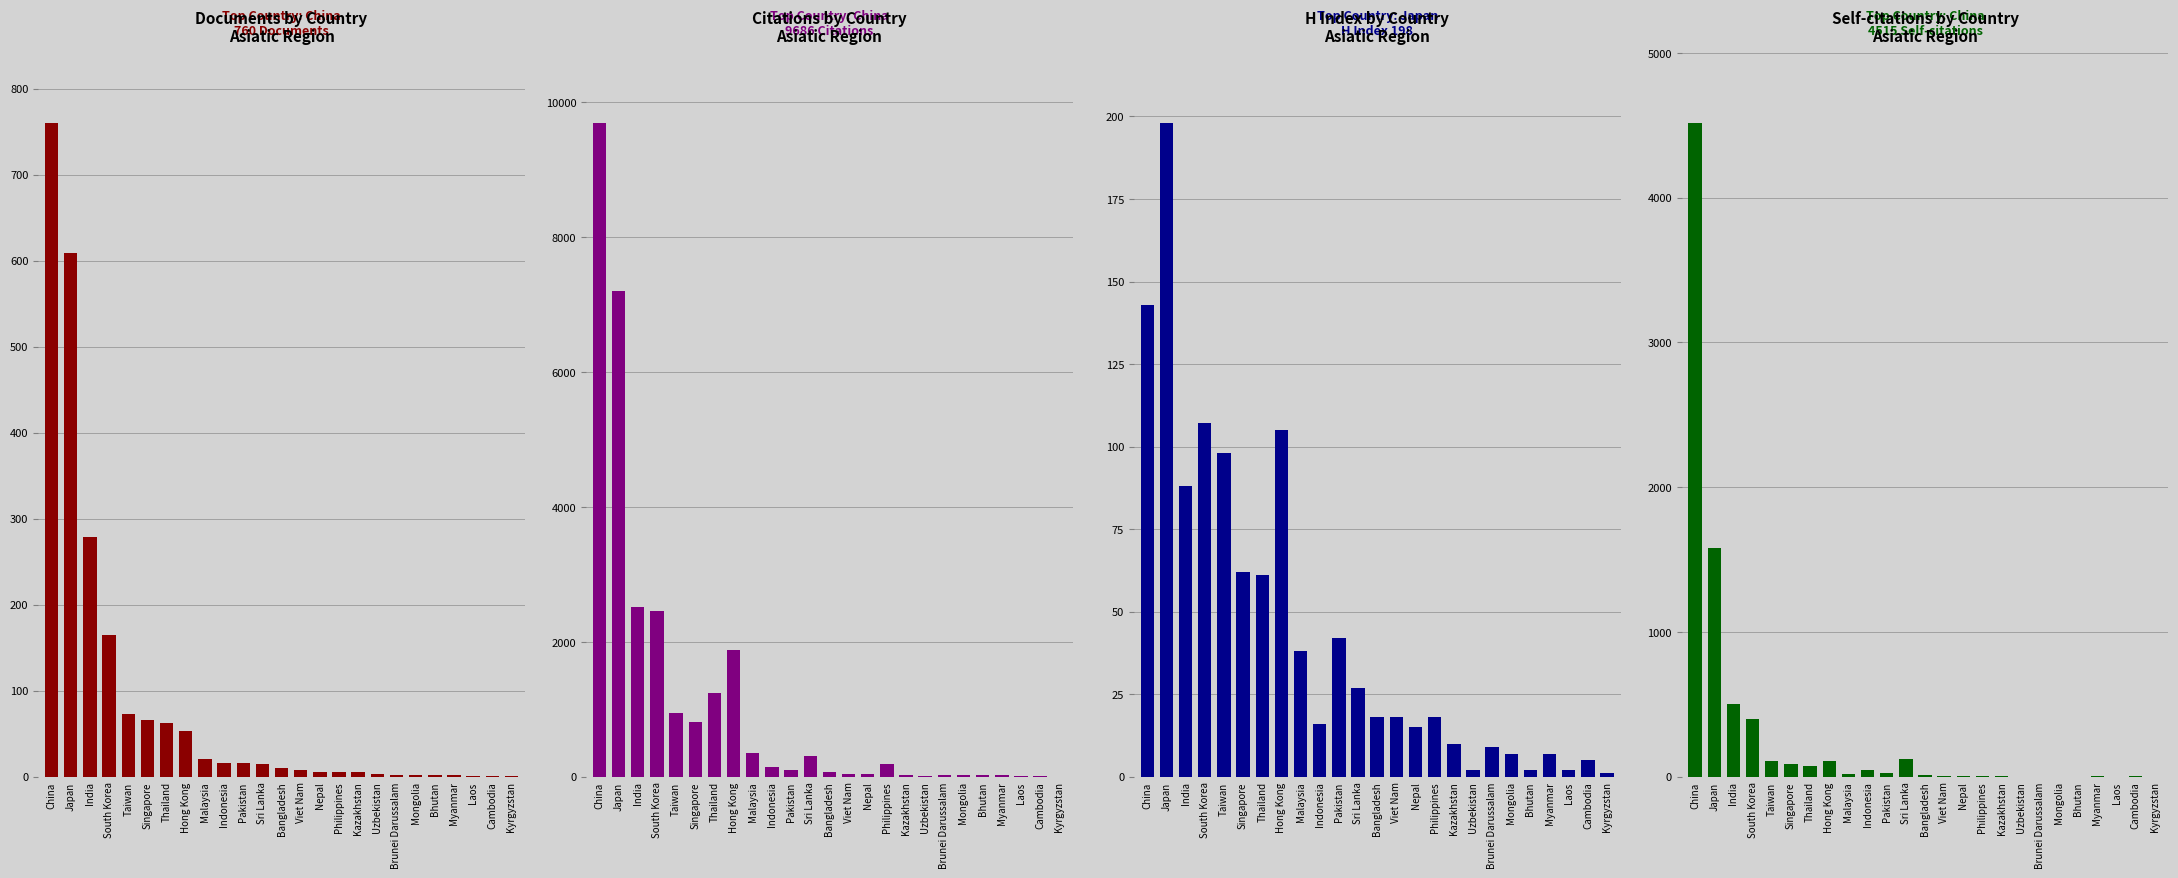

Does the chart contain stacked bars?

No